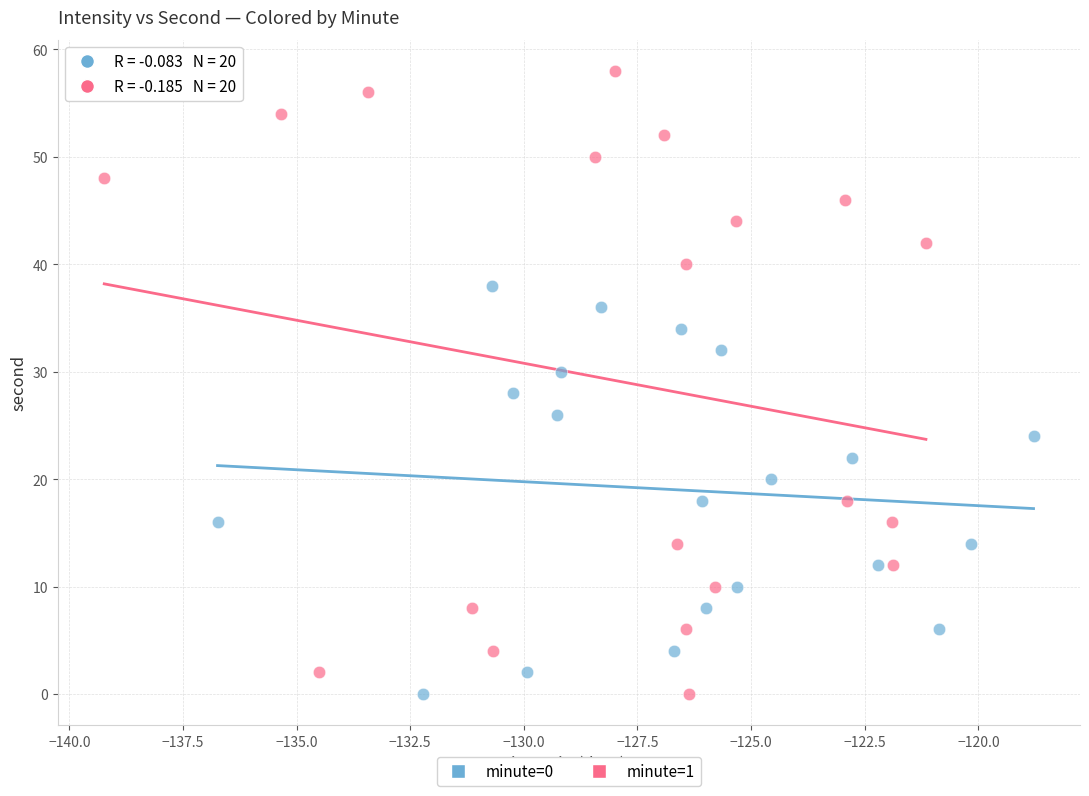

Which series contains the highest Y value?

minute=1